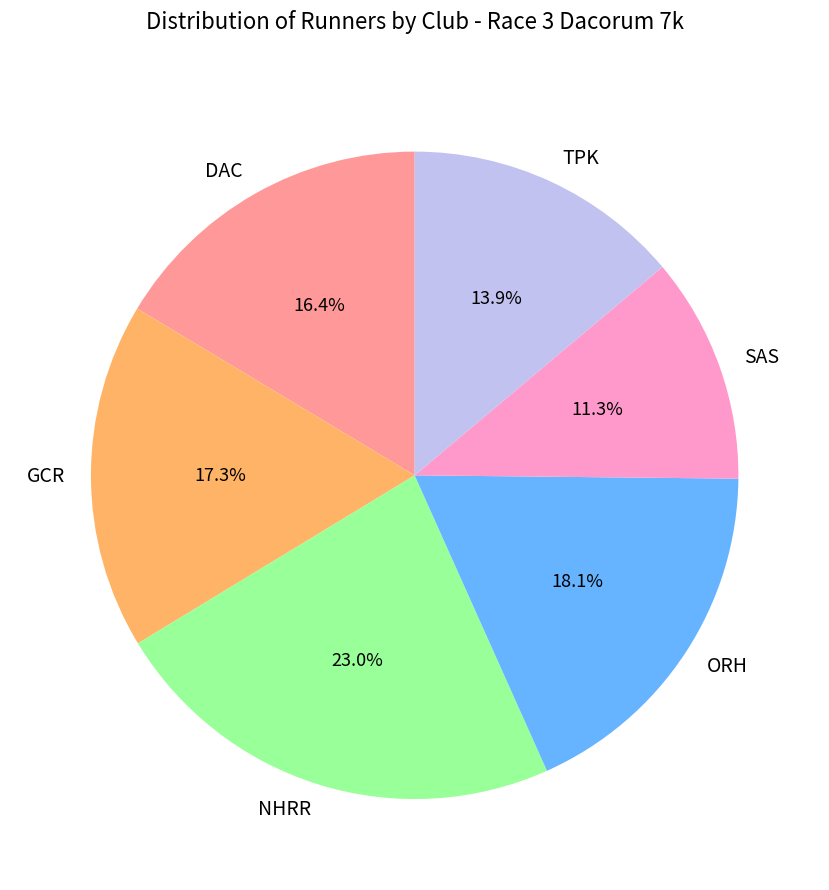

Count the number of slices in the pie.

6